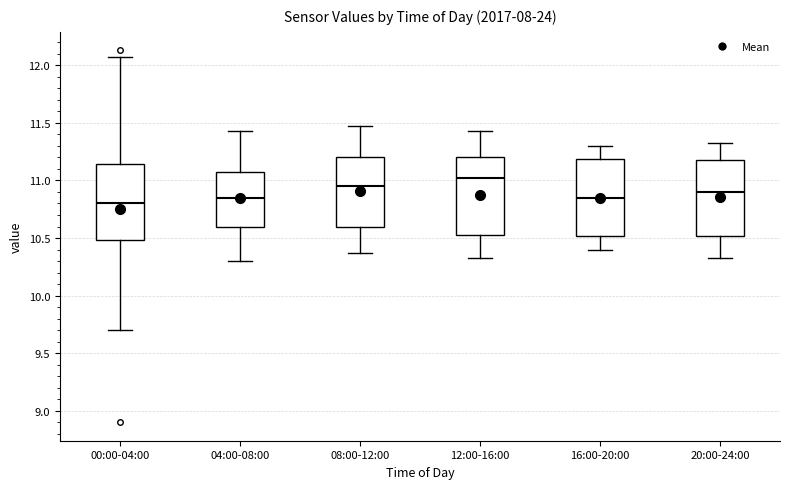

Reading left to right, transcribe this box plot: for each box, give where its median line is, the range the box spans, and where its two whiskers end, as read against the y-axis. The values are not printed on the chart, so give them approximately, as read against the axis.

00:00-04:00: median 10.80, box 10.50 to 11.15, whiskers 9.70 to 12.05
04:00-08:00: median 10.85, box 10.60 to 11.10, whiskers 10.30 to 11.45
08:00-12:00: median 10.95, box 10.60 to 11.20, whiskers 10.35 to 11.45
12:00-16:00: median 11.00, box 10.55 to 11.20, whiskers 10.35 to 11.45
16:00-20:00: median 10.85, box 10.50 to 11.20, whiskers 10.40 to 11.30
20:00-24:00: median 10.90, box 10.50 to 11.20, whiskers 10.35 to 11.35